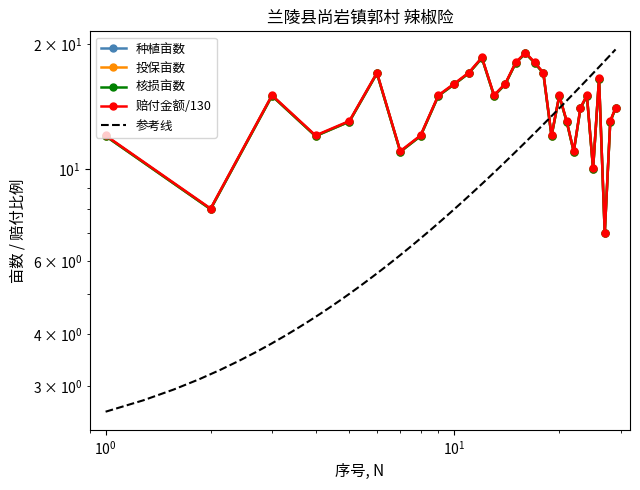

What is the average value of the 核损亩数 series?

14.1